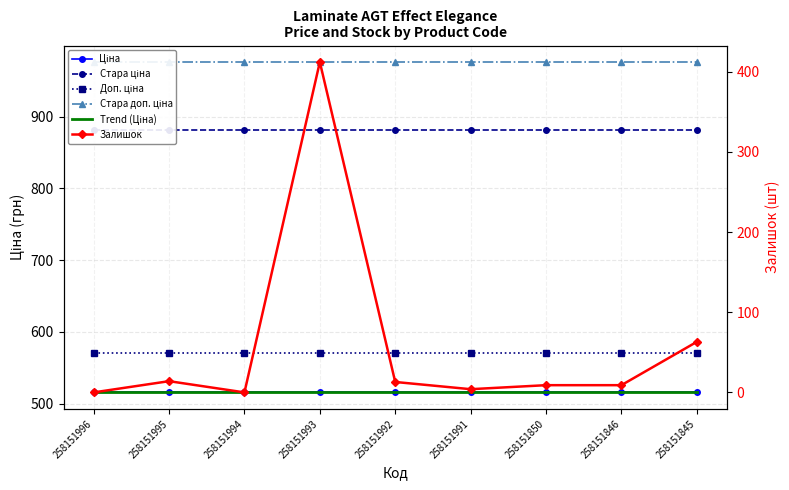

How many lines are shown in the chart?

6